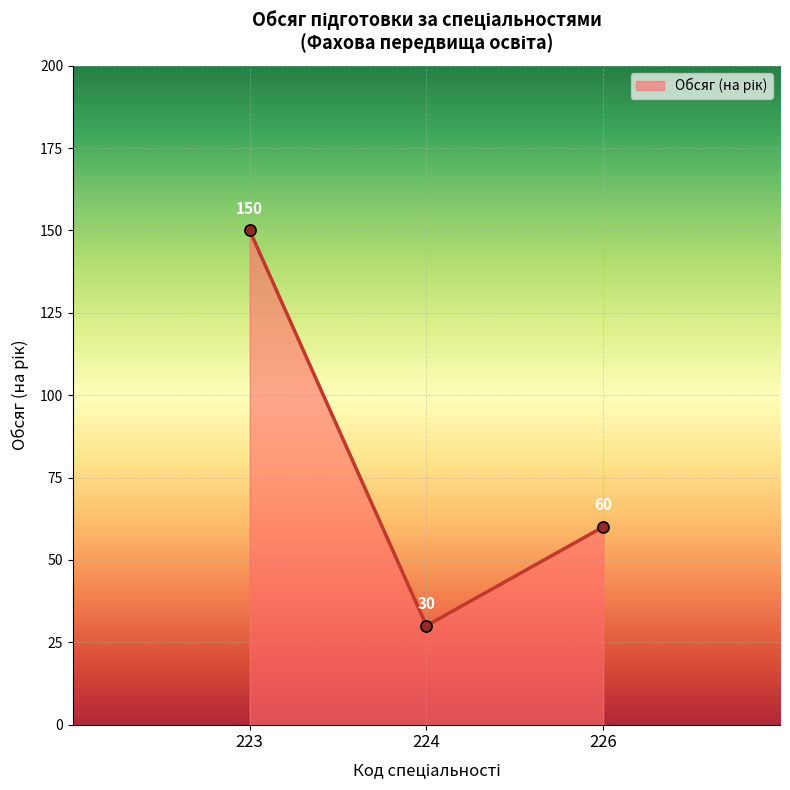

What is the greatest value displayed?

150